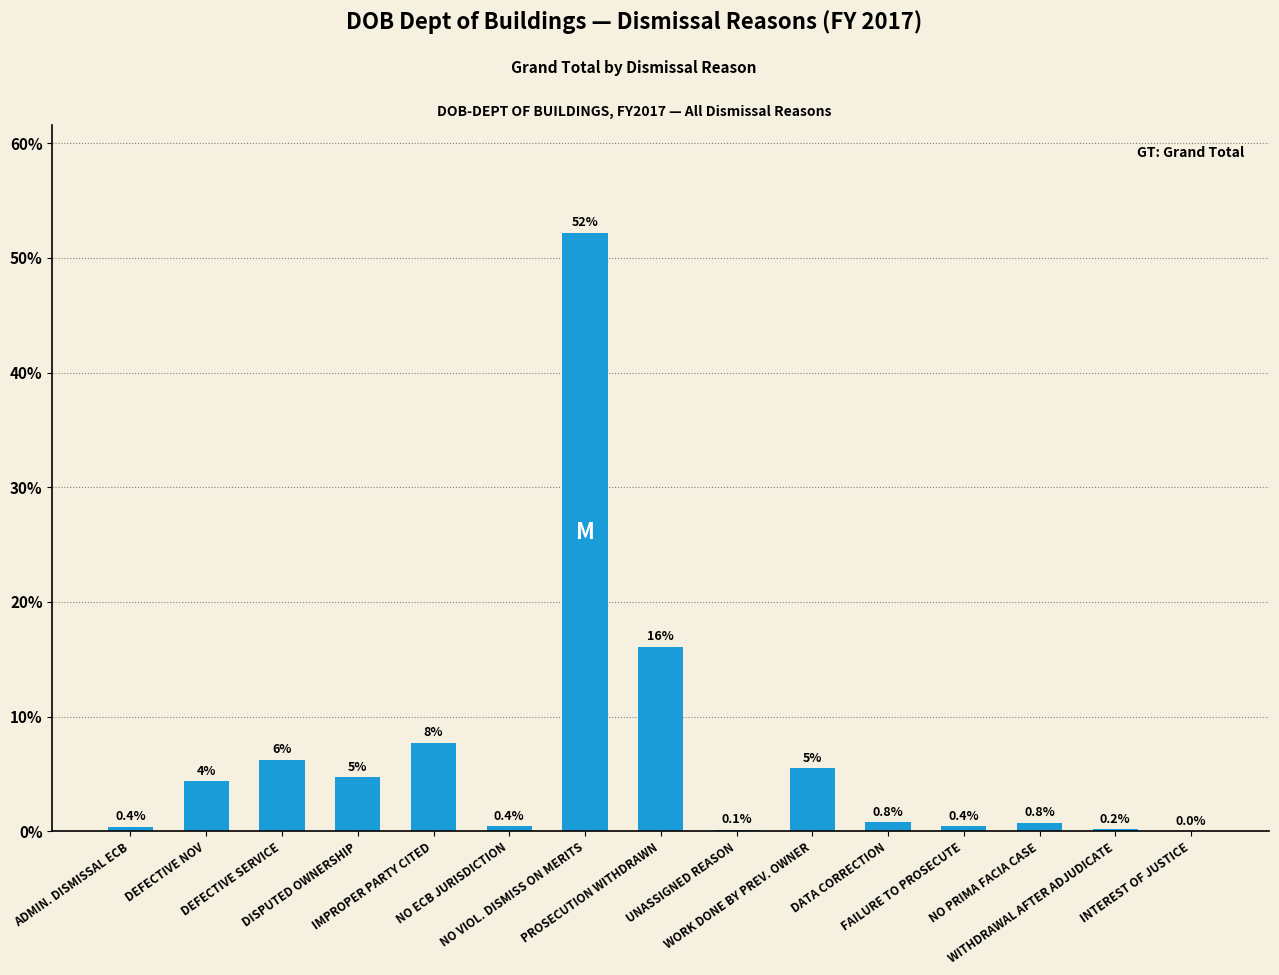

Is it true that the value at NO VIOL. DISMISS ON MERITS is 52.2?

True